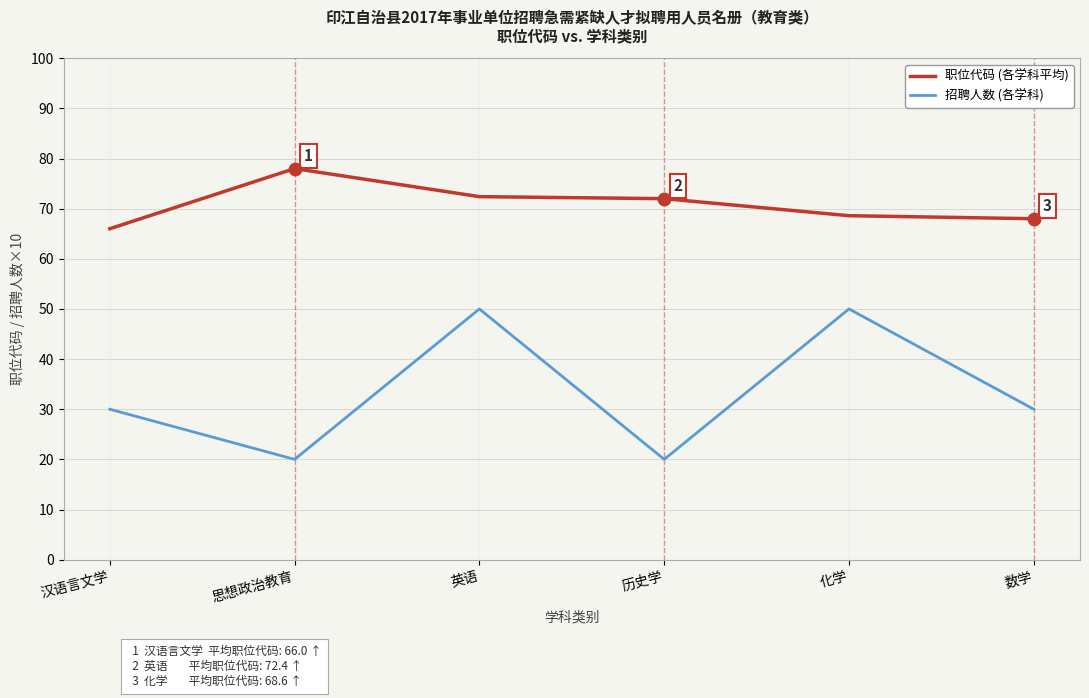

What are all the series names shown in the legend?

职位代码 (各学科平均), 招聘人数 (各学科)